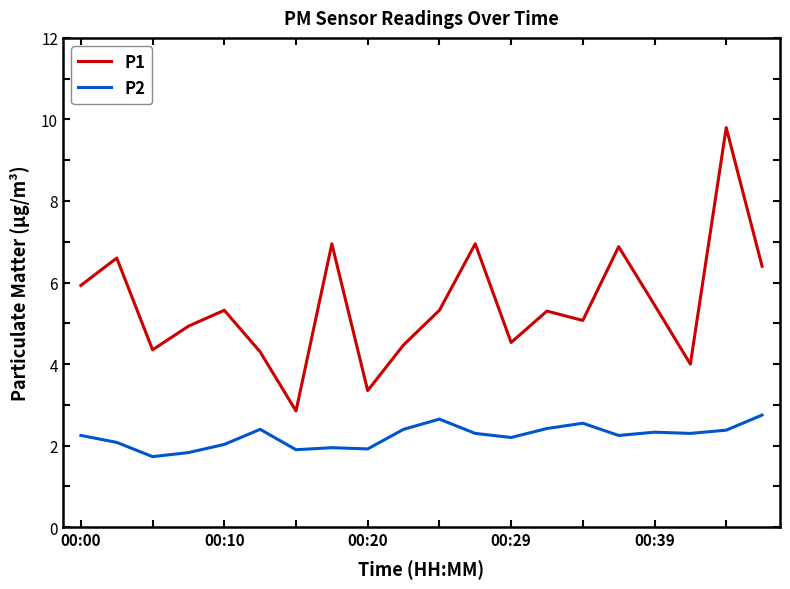

What is the highest value of the P2 series?

2.8